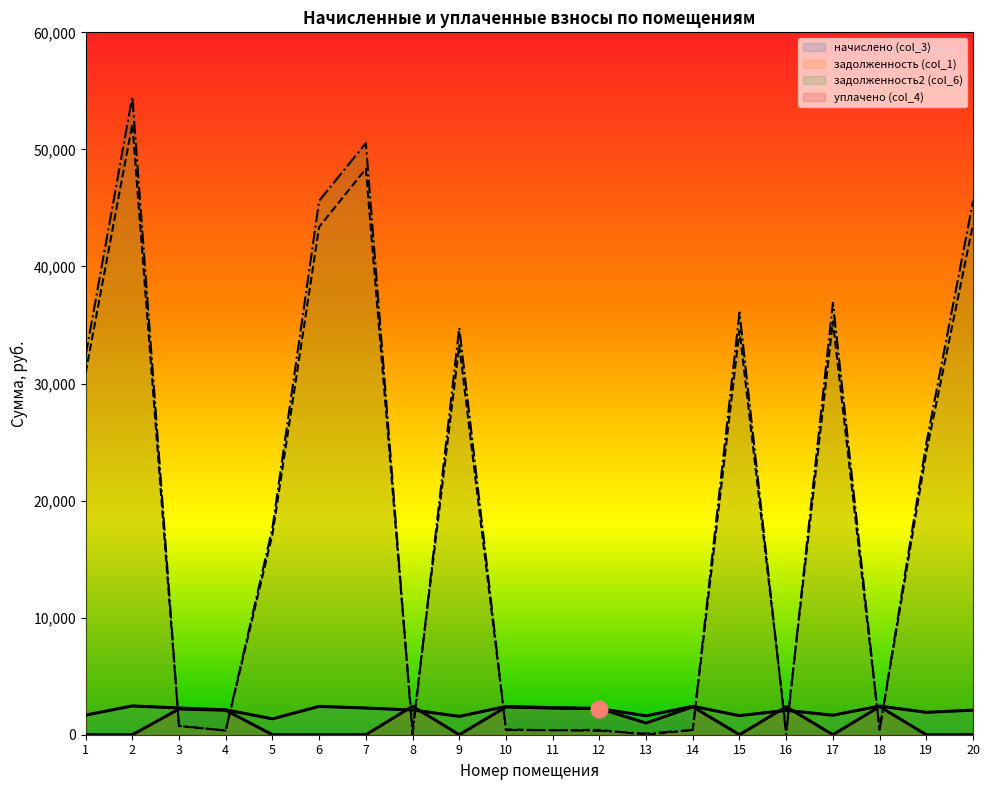

What is the average value of the задолженность2 (col_6) series?

19101.5